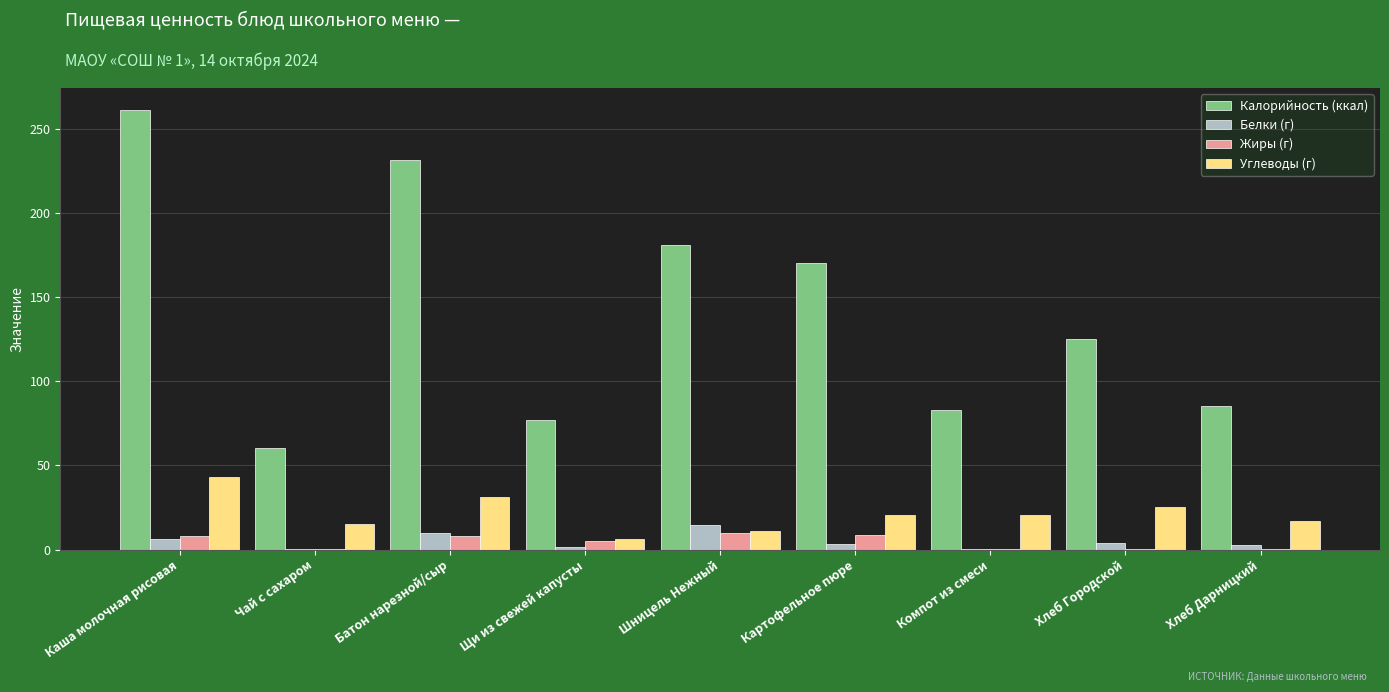

What is the sum of all Калорийность (ккал) values?

1272.9